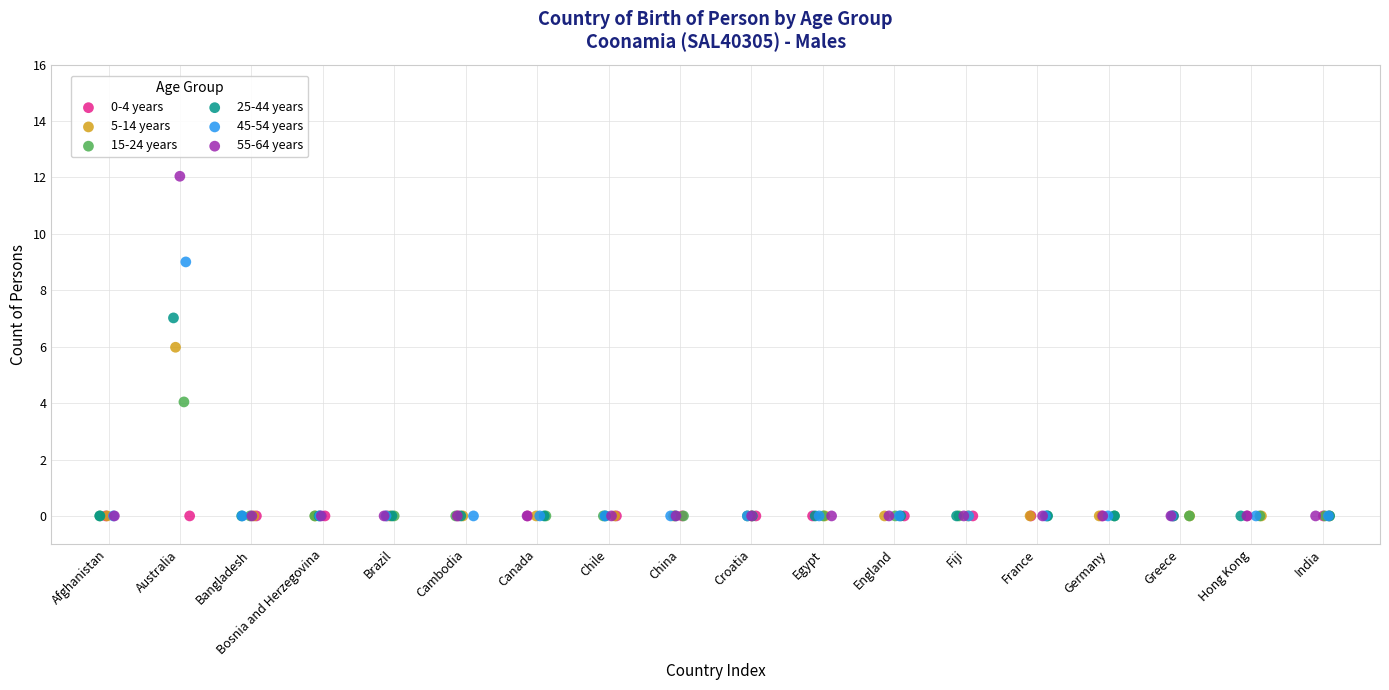

Which series contains the highest Y value?

55-64 years